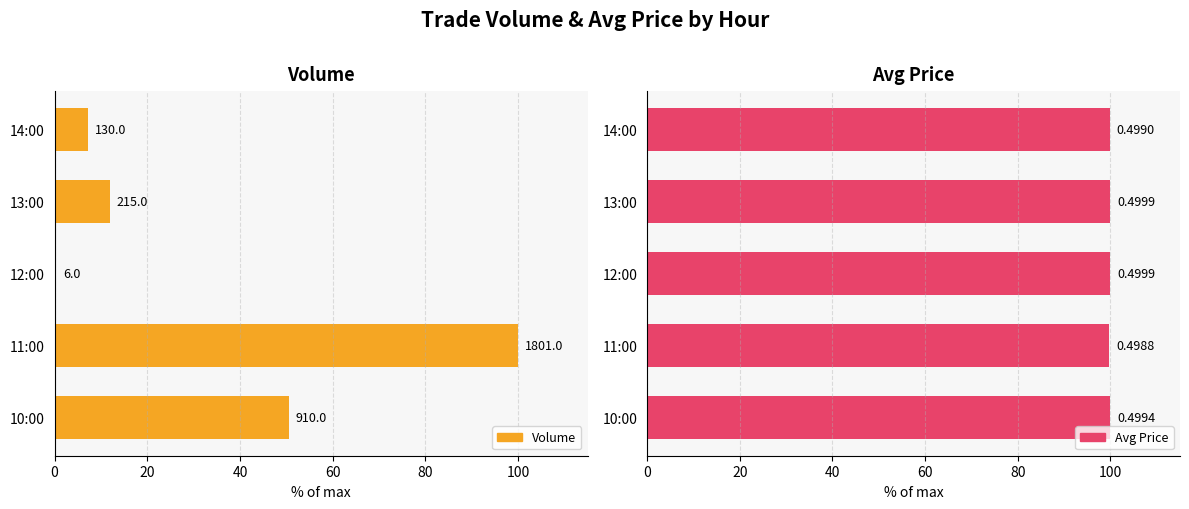

How many data points in Volume are above 11?

3